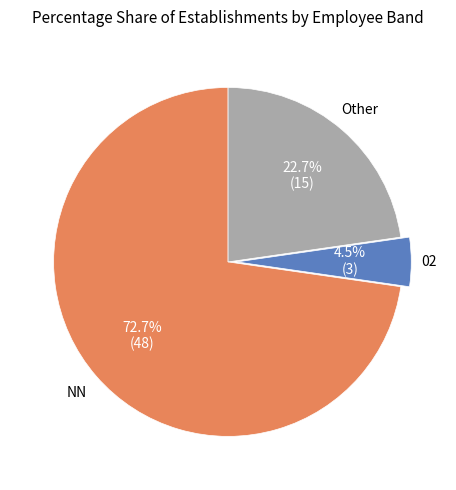

To the nearest percent, what percentage of the pie is NN?

73%